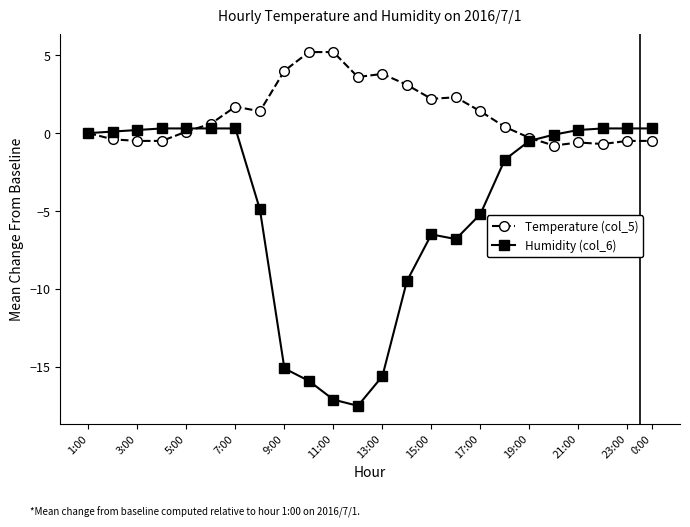

Which series has the largest range (max minus min)?

Humidity (col_6)